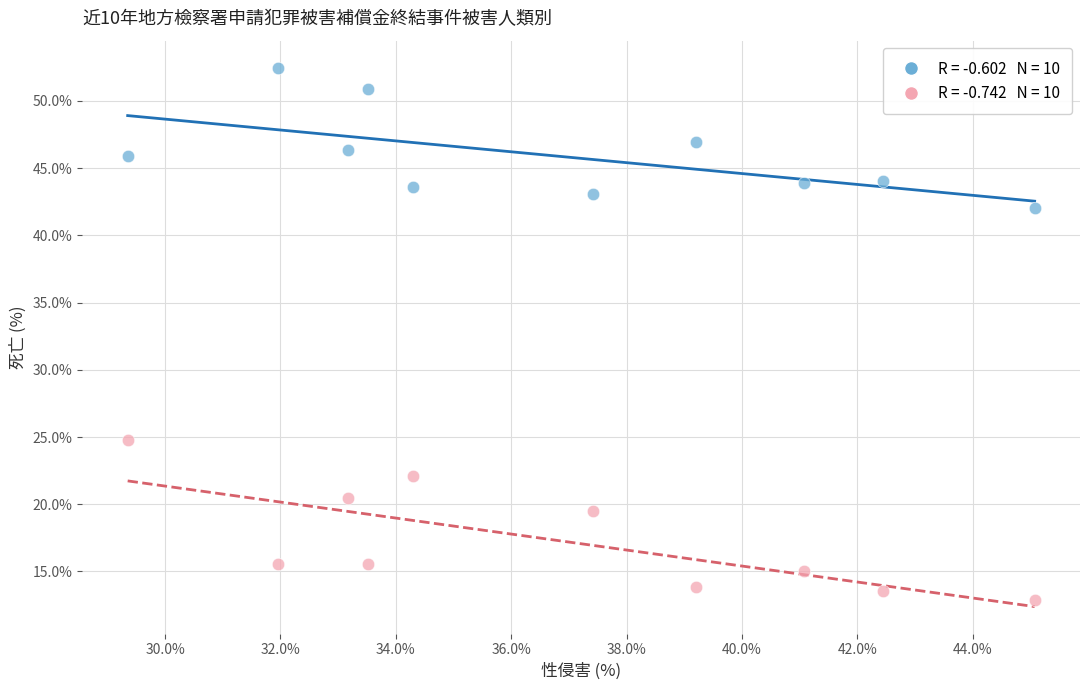

Across all series, what Y value is closest to 32?

24.8